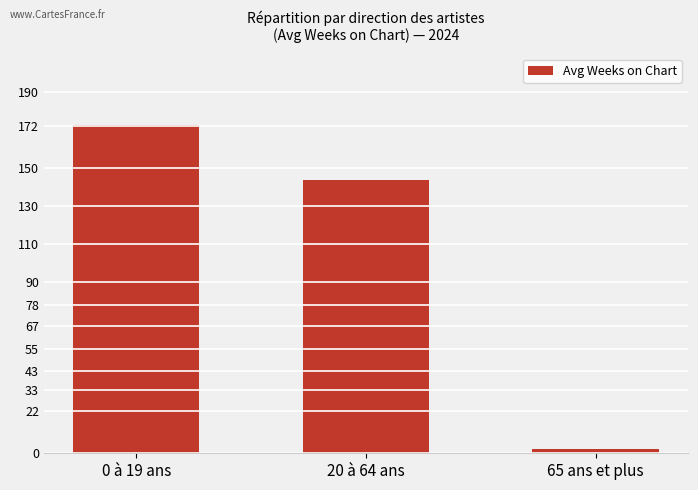

True or false: the data shows 2.0 at 65 ans et plus.

True